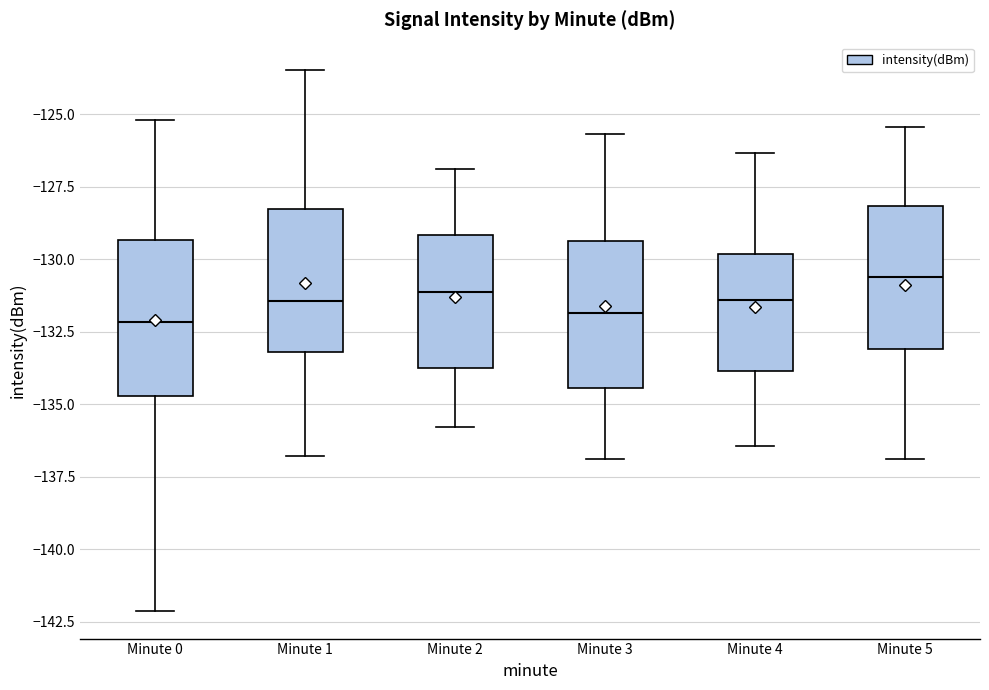

Reading left to right, read every box against the y-axis: the position of its median line, the range the box covers, and the ends of its whiskers. The values are not printed on the chart, so give them approximately, as read against the axis.

Minute 0: median -132.0, box -134.5 to -129.5, whiskers -142.0 to -125.0
Minute 1: median -131.5, box -133.0 to -128.5, whiskers -137.0 to -123.5
Minute 2: median -131.0, box -134.0 to -129.0, whiskers -136.0 to -127.0
Minute 3: median -132.0, box -134.5 to -129.5, whiskers -137.0 to -125.5
Minute 4: median -131.5, box -134.0 to -130.0, whiskers -136.5 to -126.5
Minute 5: median -130.5, box -133.0 to -128.0, whiskers -137.0 to -125.5